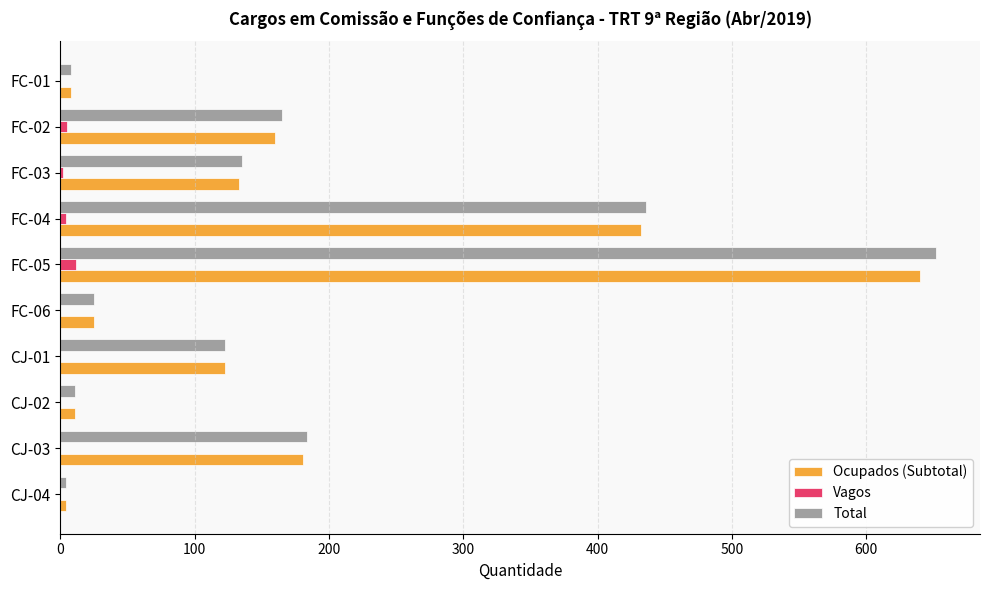

Which category has the highest value in the Total series?

FC-05